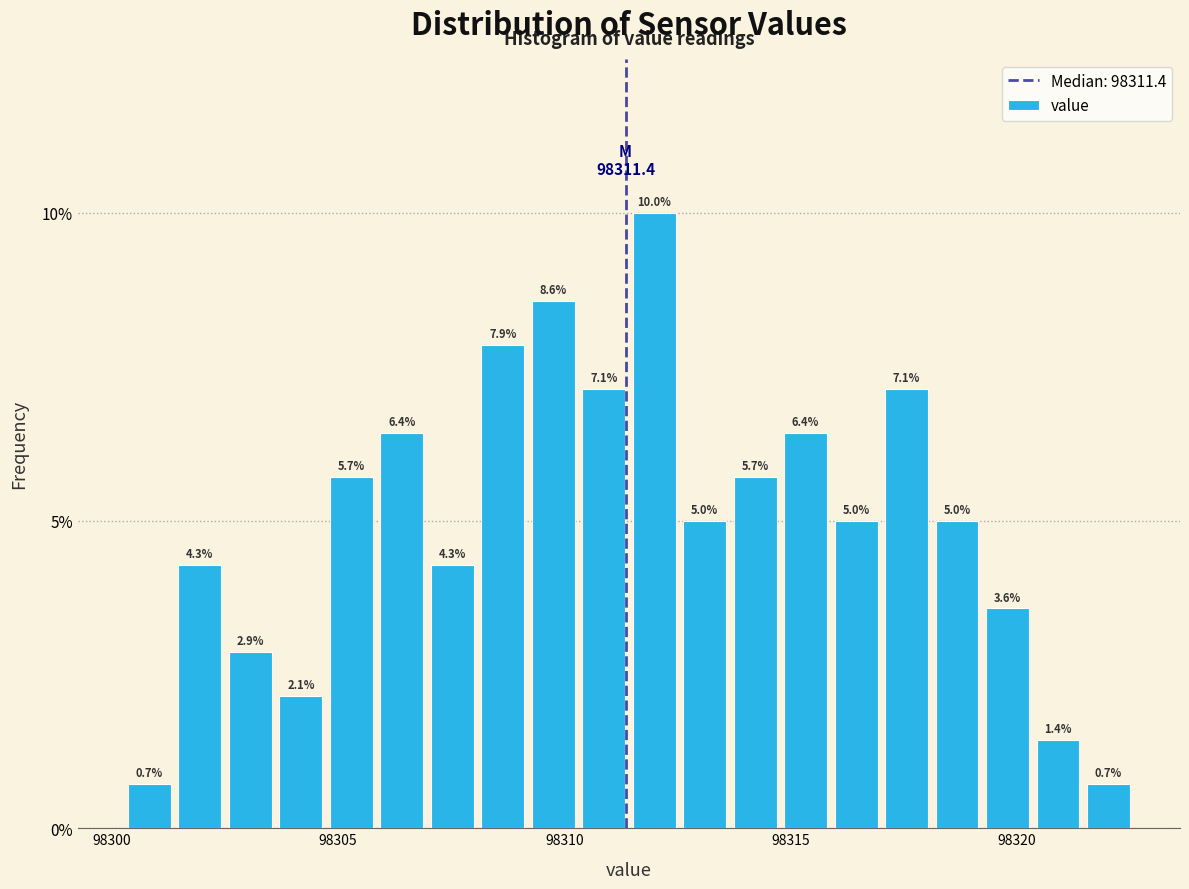

Around what value on the x-axis is the tallest bar? Give the approximate position of its centre, as read against the axis.

98312.0